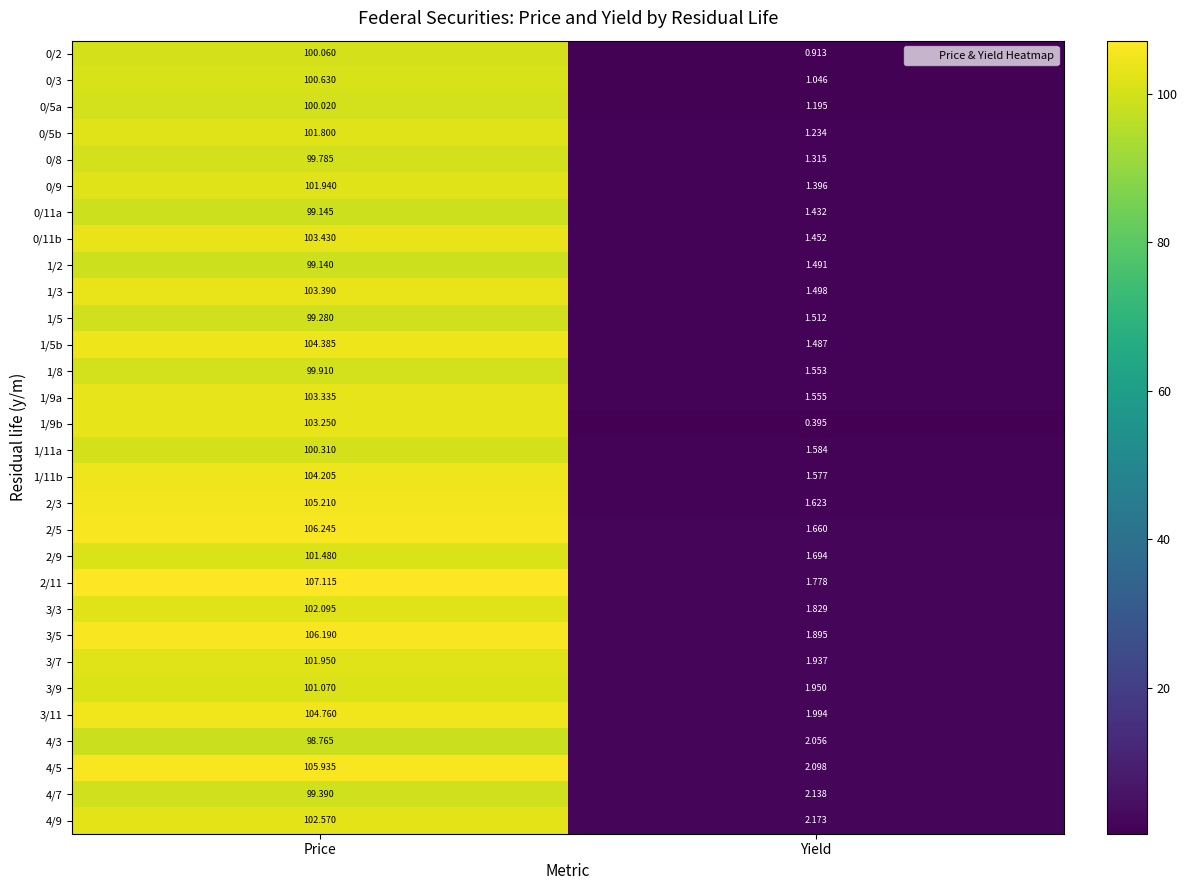

Rank the categories by 1/9a value from lowest to highest.

Yield, Price